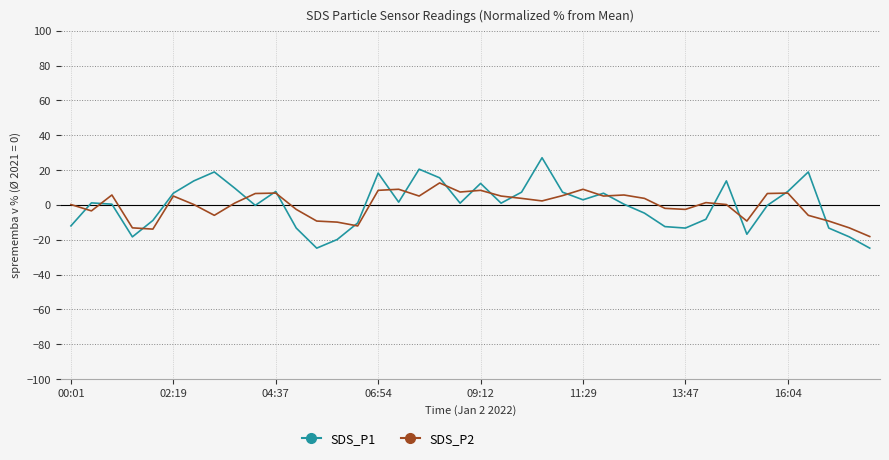

Which series has the widest spread of values?

SDS_P1